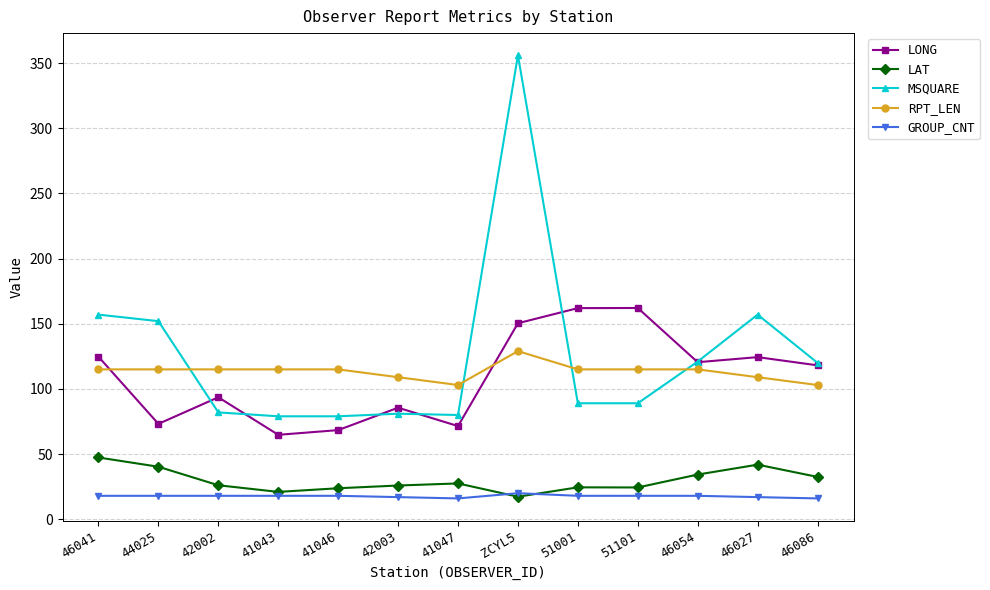

True or false: RPT_LEN has more than 0 points higher than both neighbors.

True